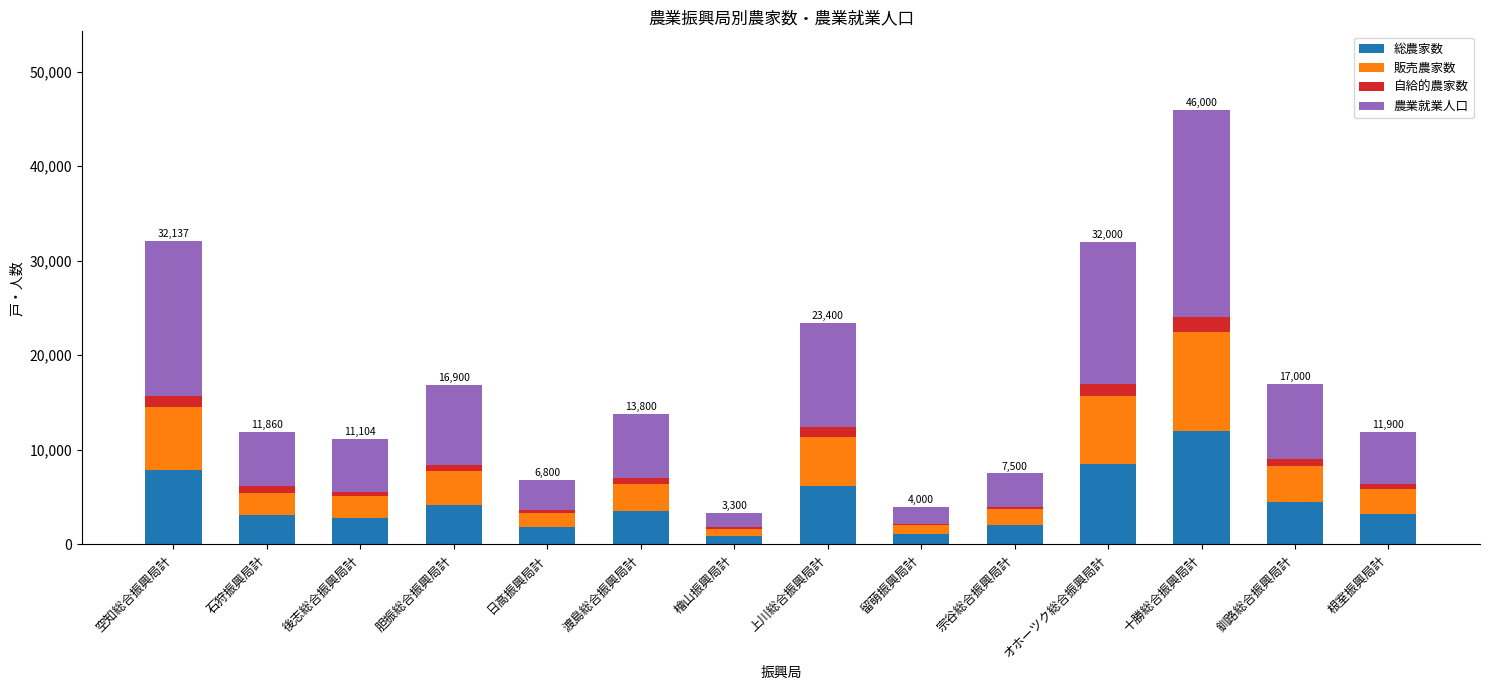

The 総農家数 series shows 6634 at 胆振総合振興局計. True or false?

False